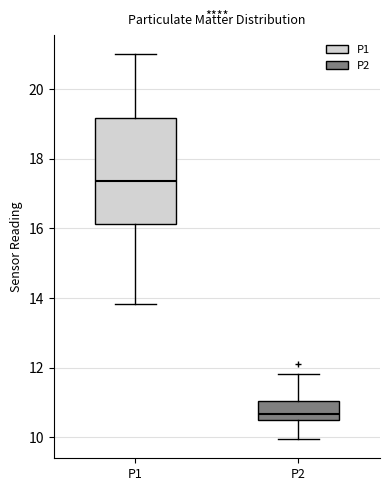

Reading left to right, transcribe this box plot: for each box, give where its median line is, the range the box spans, and where its two whiskers end, as read against the y-axis. The values are not printed on the chart, so give them approximately, as read against the axis.

P1: median 17.4, box 16.2 to 19.2, whiskers 13.8 to 21.0
P2: median 10.6, box 10.4 to 11.0, whiskers 10.0 to 11.8